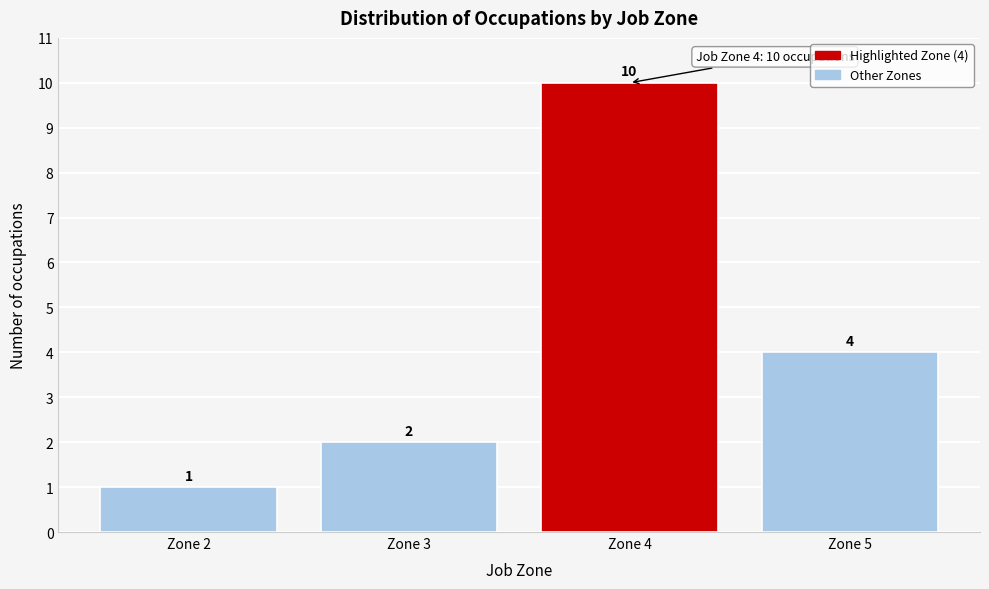

Reading left to right, extract all data points from this chart.

1	2	10	4